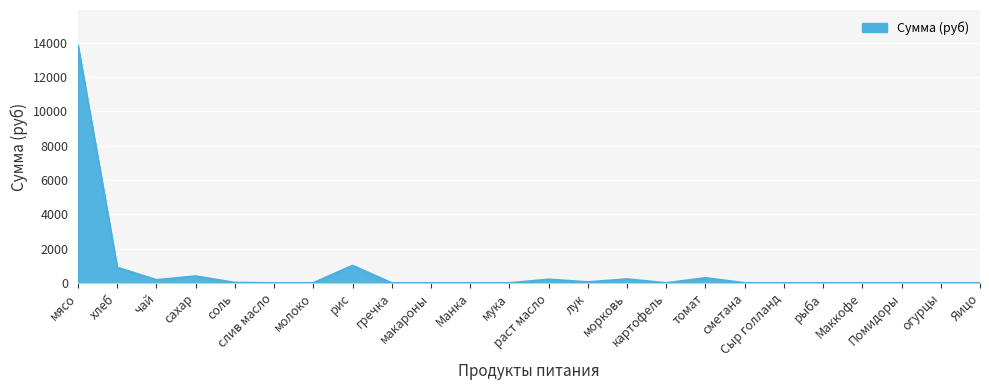

What is the difference between the maximum and minimum values?

13821.5